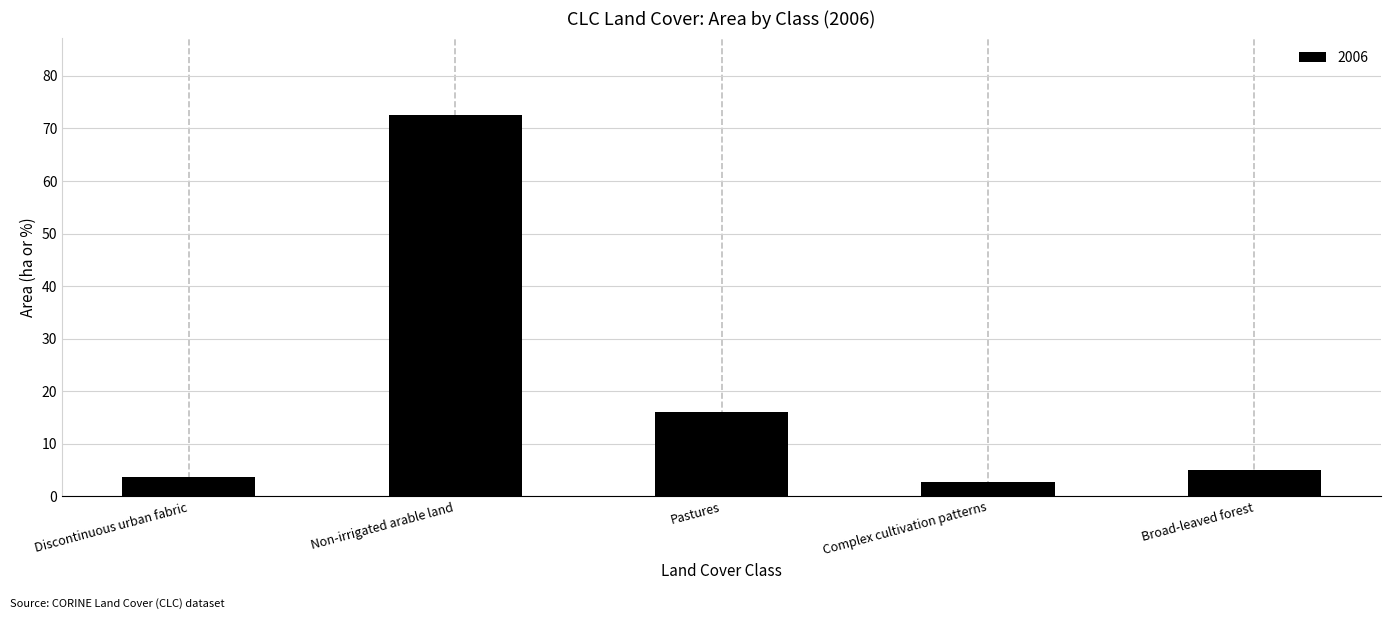

Reading left to right, what are all the values shown in this chart?

3.6	72.6	16.1	2.7	5.0